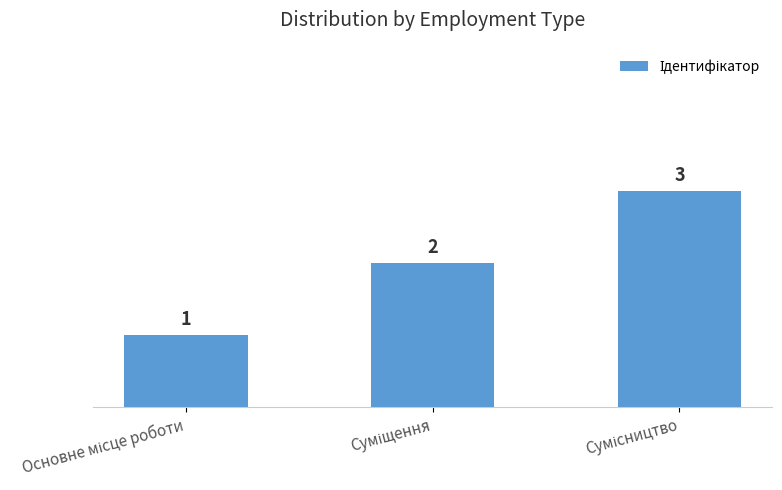

Count the number of categories in the chart.

3